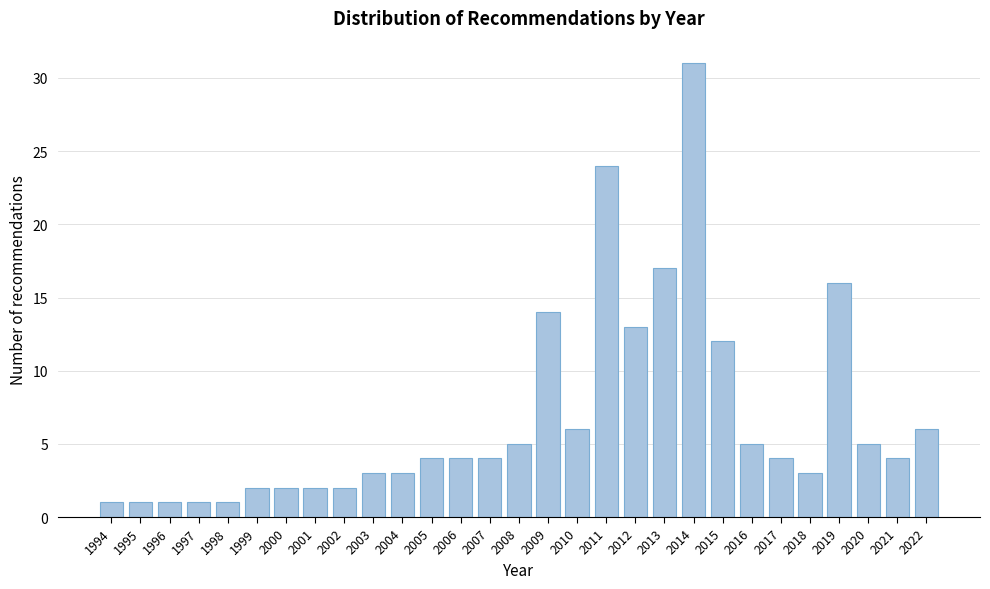

Reading left to right, transcribe all the data shown in this chart.

1994=1	1995=1	1996=1	1997=1	1998=1	1999=2	2000=2	2001=2	2002=2	2003=3	2004=3	2005=4	2006=4	2007=4	2008=5	2009=14	2010=6	2011=24	2012=13	2013=17	2014=31	2015=12	2016=5	2017=4	2018=3	2019=16	2020=5	2021=4	2022=6